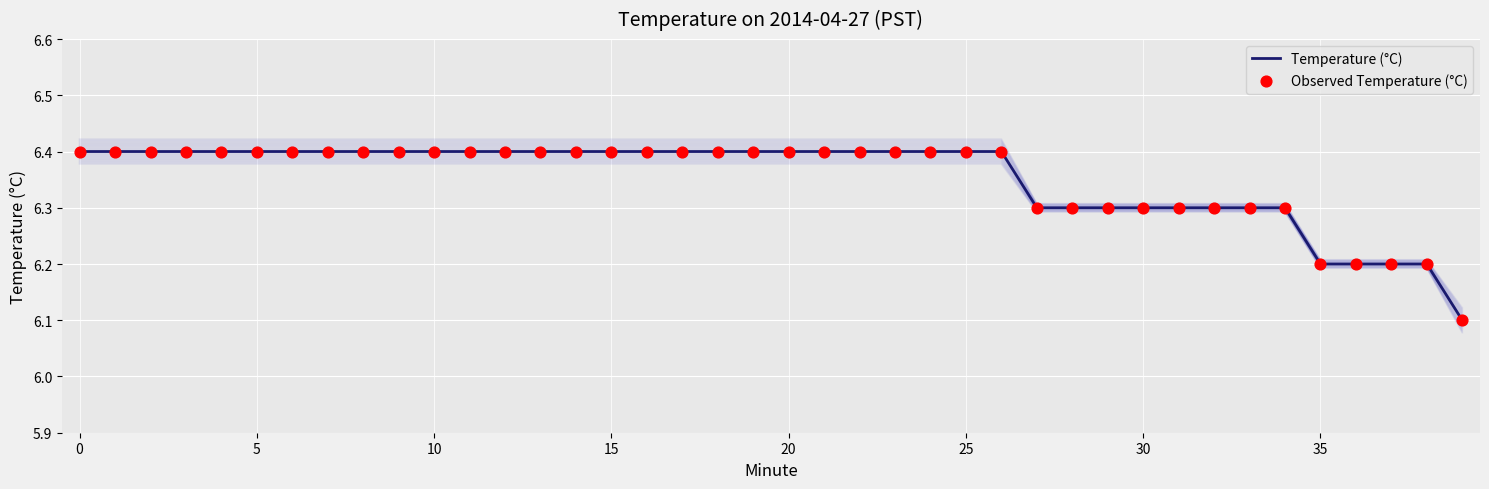

What are all the series names shown in the legend?

Temperature (°C), Observed Temperature (°C)